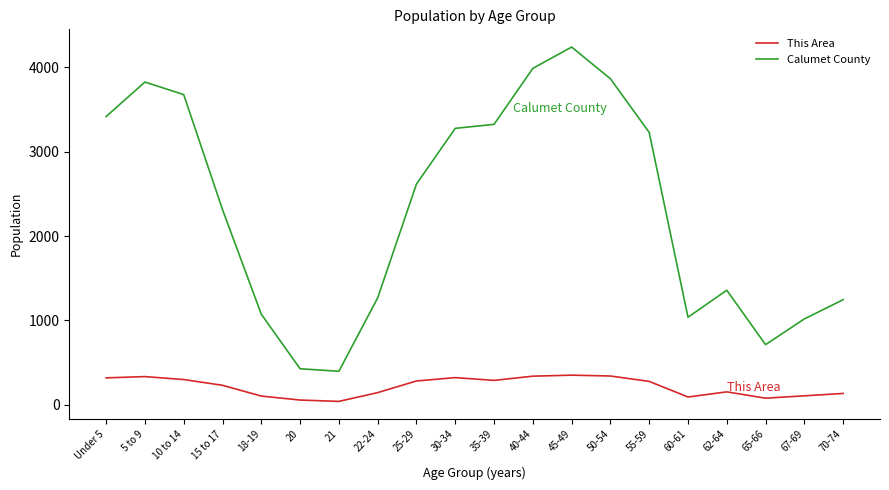

What position from the right is 65-66?

3